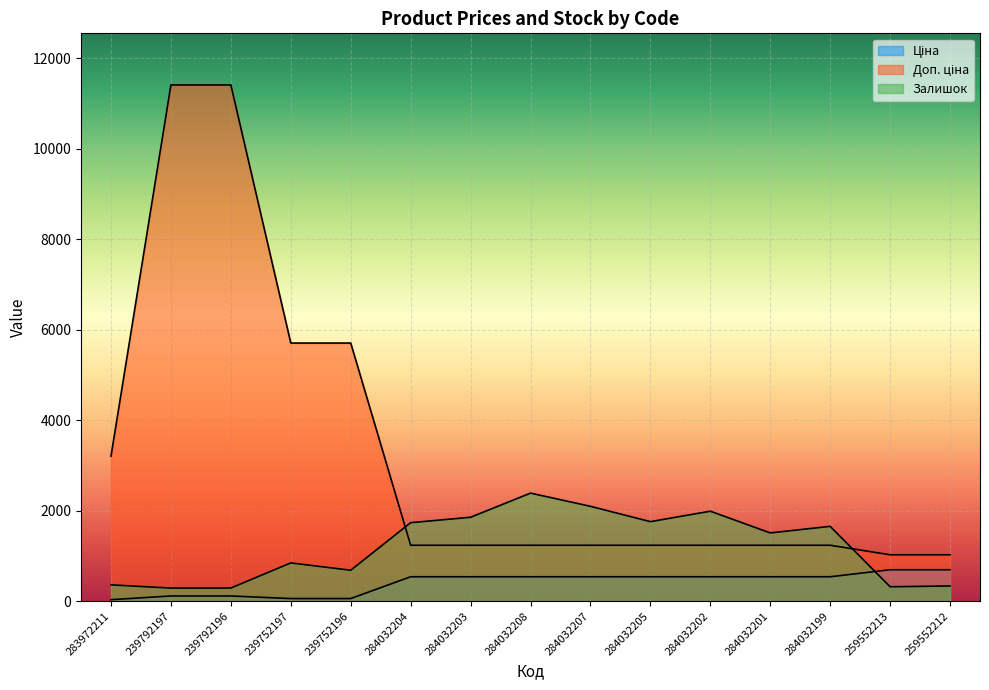

What is the value of the Ціна point at the 2nd from the left?

114.1